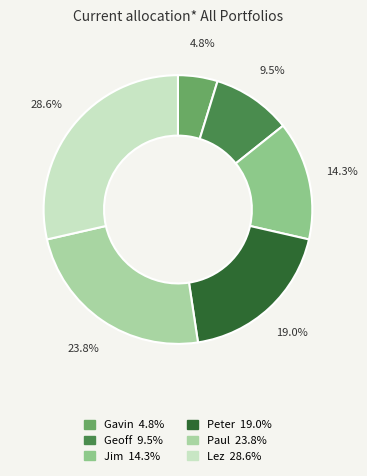

Do Paul and Jim together represent more than half of the pie?

No